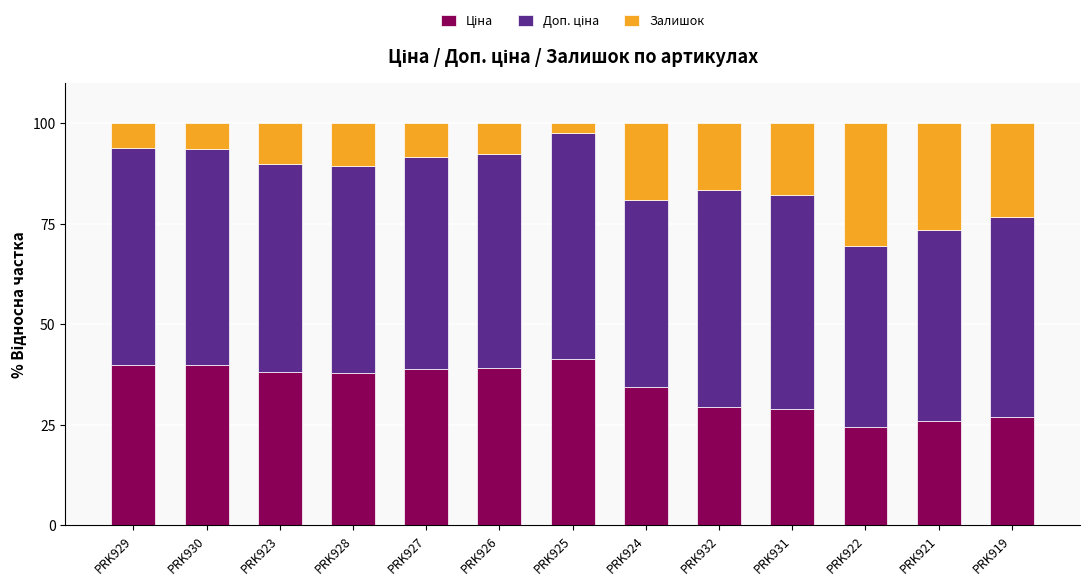

What is the total value across all series at PRK929?

100.0